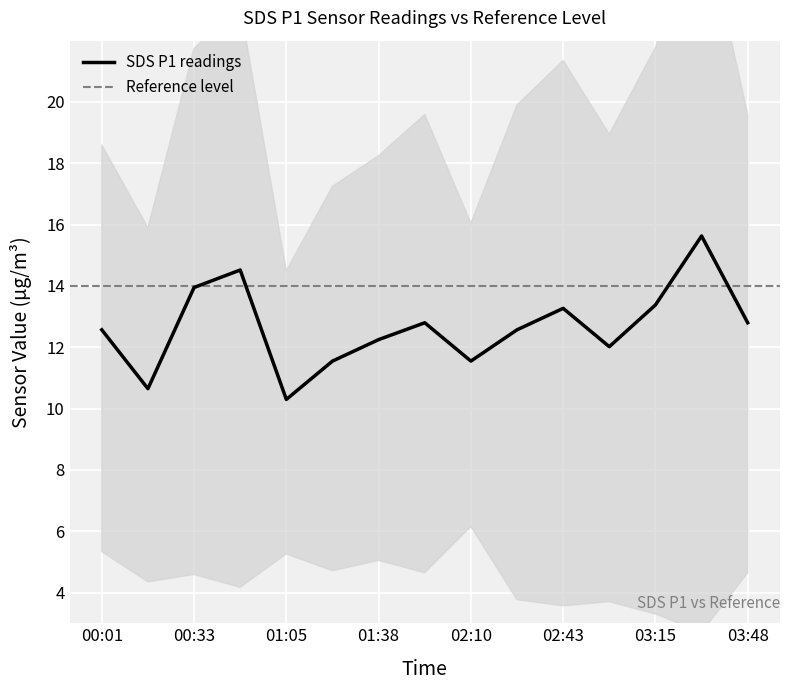

Which series has the widest spread of values?

SDS_P1